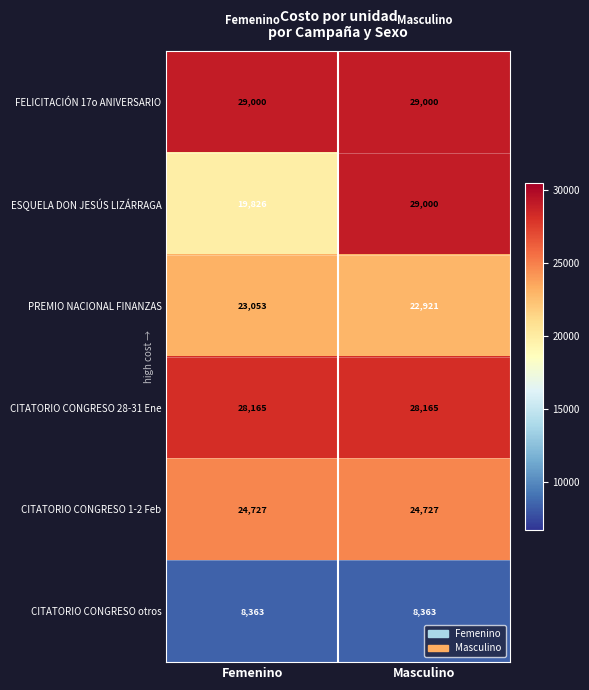

Count the number of data series in this chart.

6